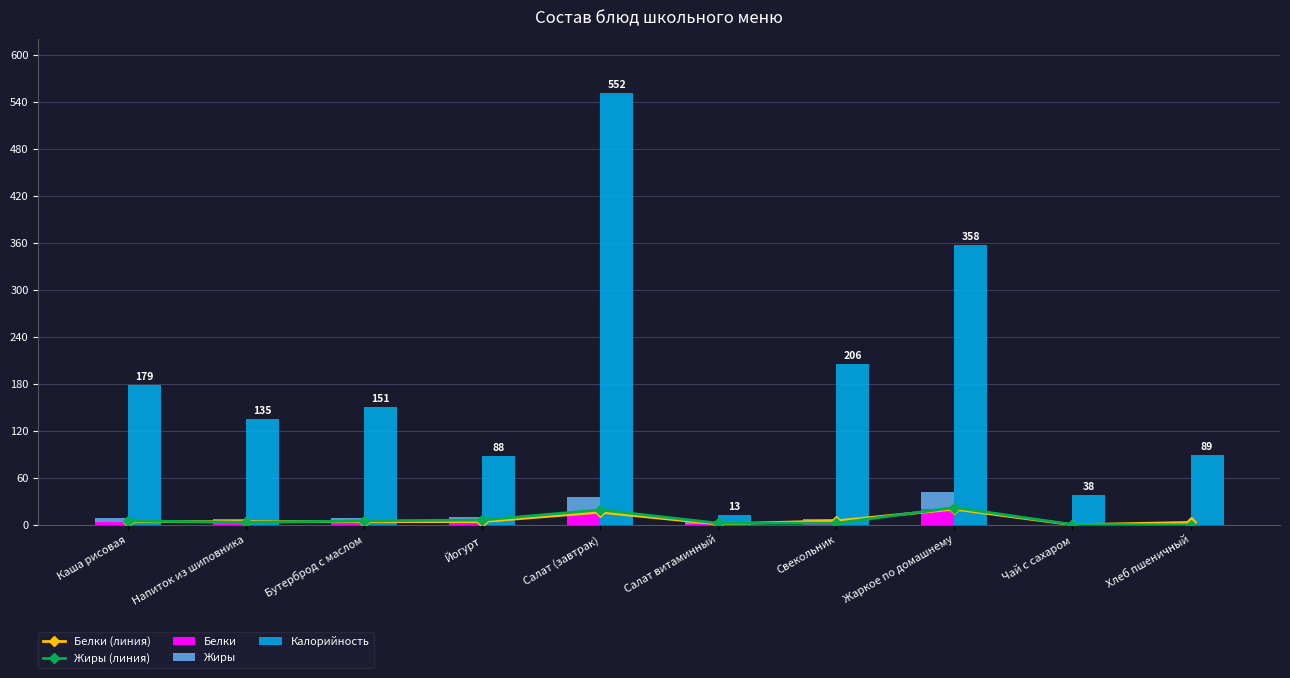

What is the sum of all Калорийность values?

1809.0